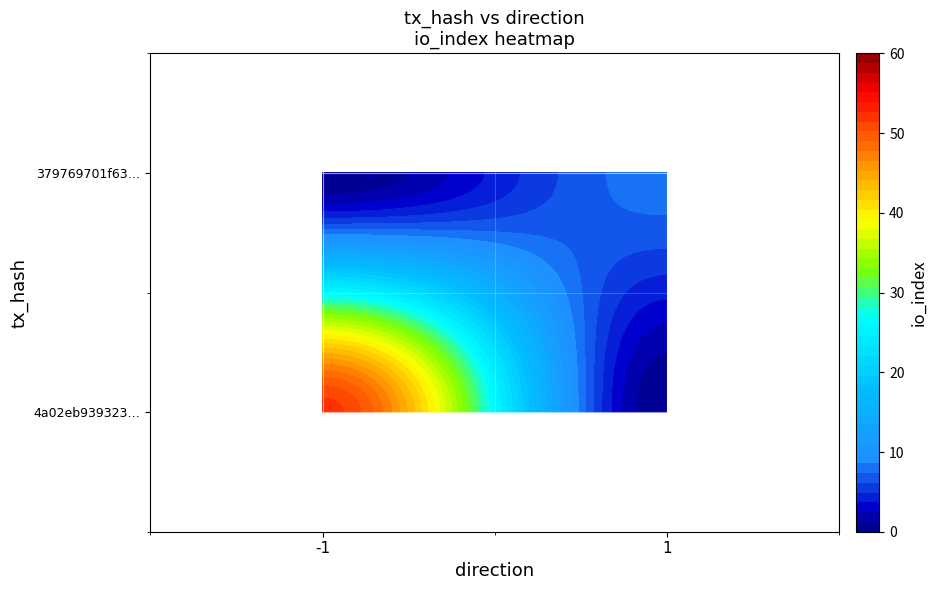

How many distinct data groups are displayed?

2